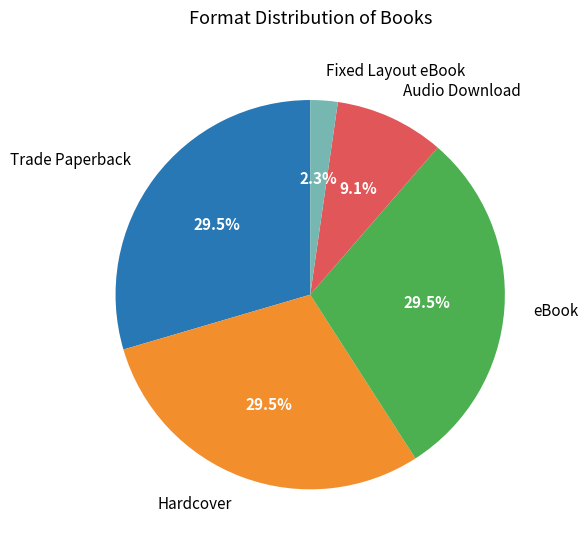

How many slices are in this pie chart?

5